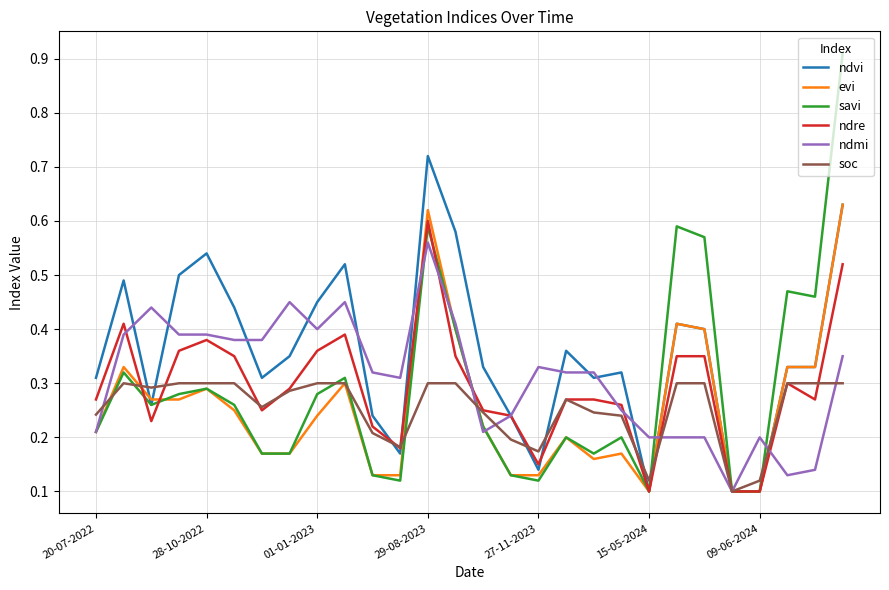

Which series has the largest total across all categories?

ndvi